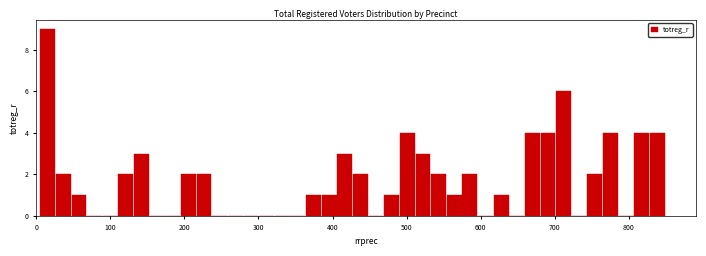

Read against the x-axis, roughly where is the centre of the tallest bar?

20